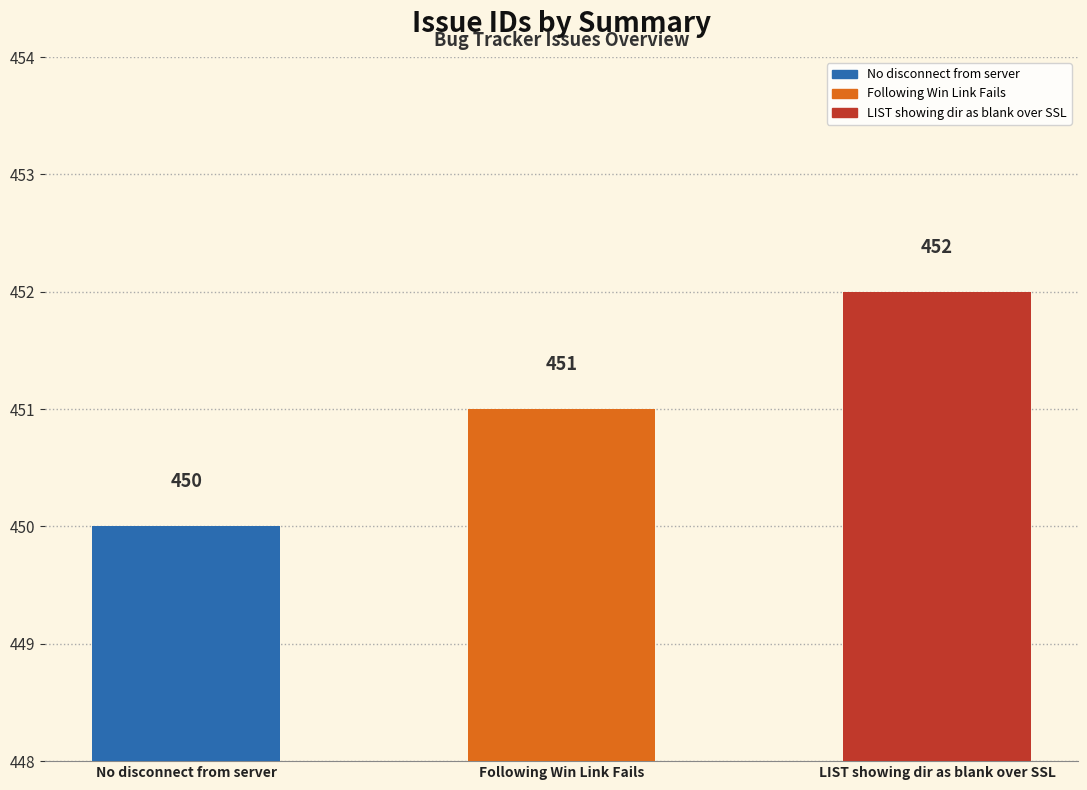

Rank the categories by value from lowest to highest.

No disconnect from server, Following Win Link Fails, LIST showing dir as blank over SSL